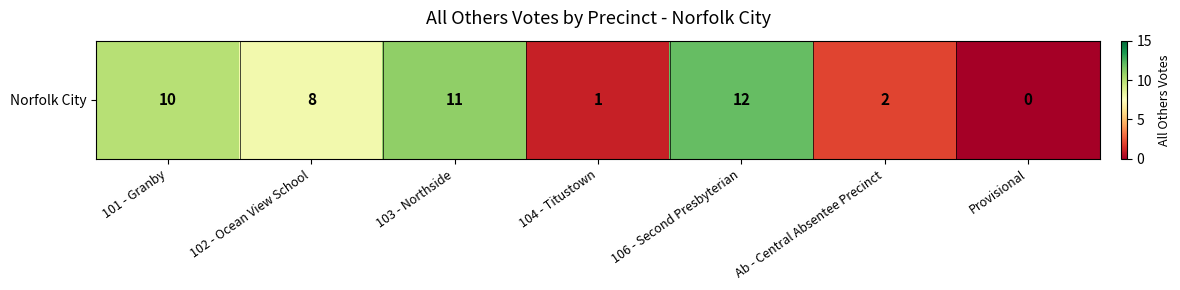

What is the difference between the second highest and minimum values?

11